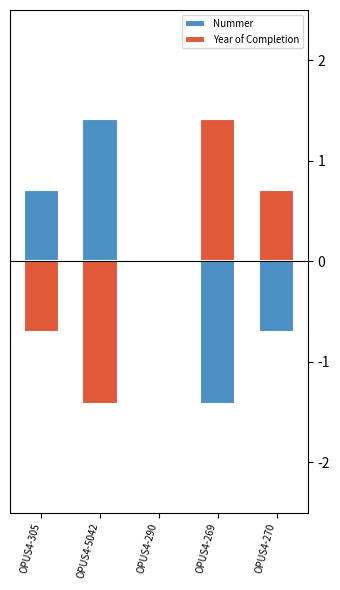

What is the greatest value displayed?

1.4